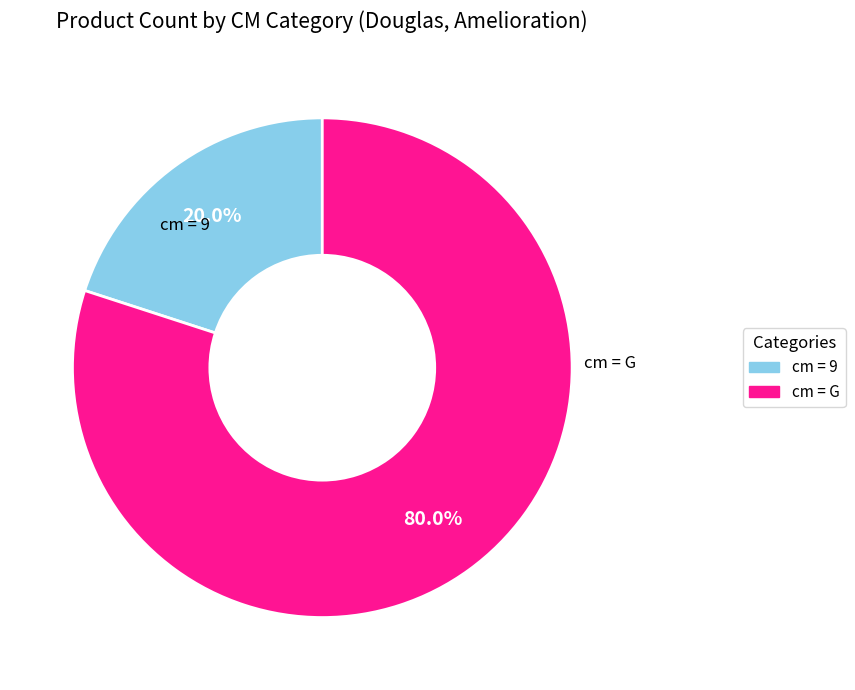

Does any single category account for the majority?

Yes